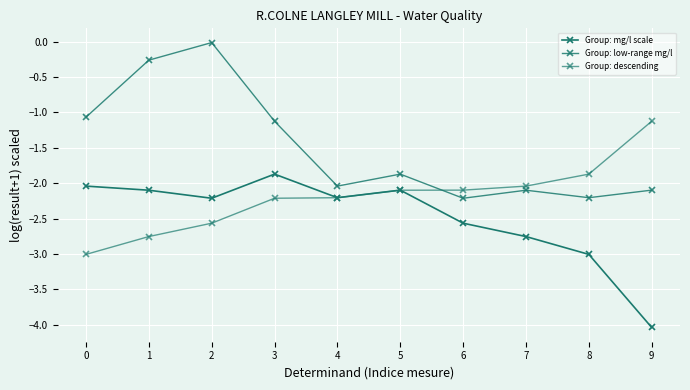

Which has a higher value, 8 or 4?

4